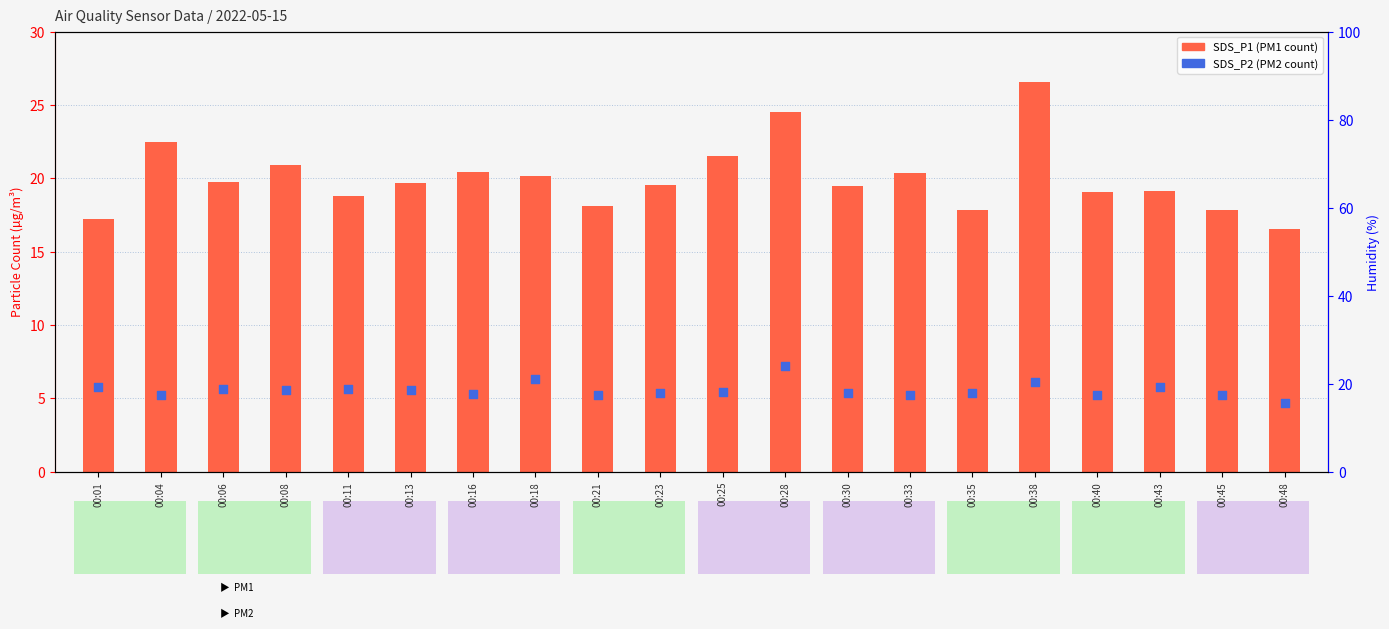

Which series has the widest spread of Y values?

SDS_P1